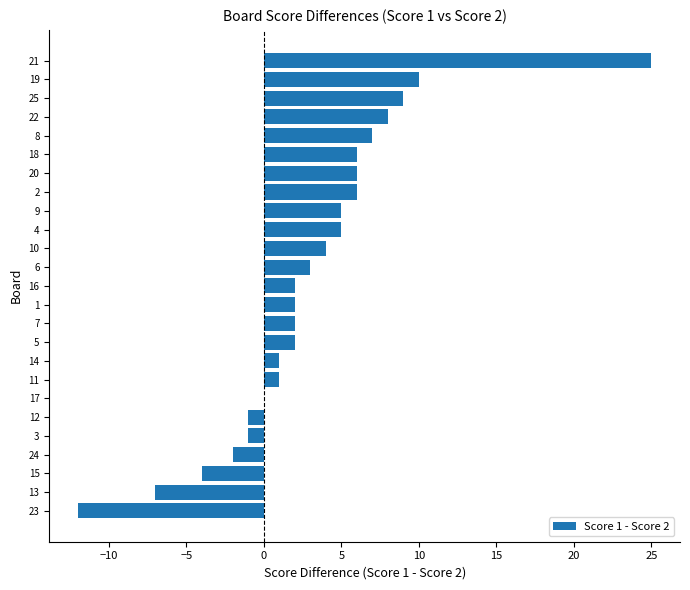

What is the change in value from 2 to 25?

+3